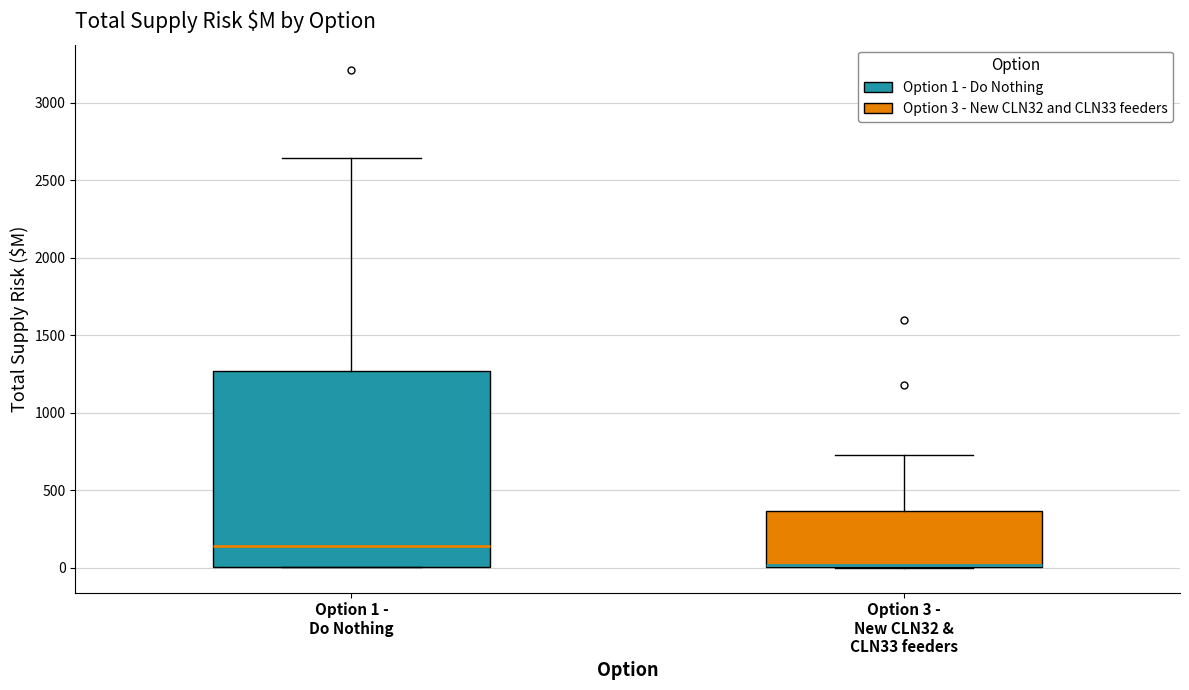

Where does the median line of the box for Option 1 - Do Nothing sit on the y-axis? The values are not printed on the chart, so give them approximately, as read against the axis.

150